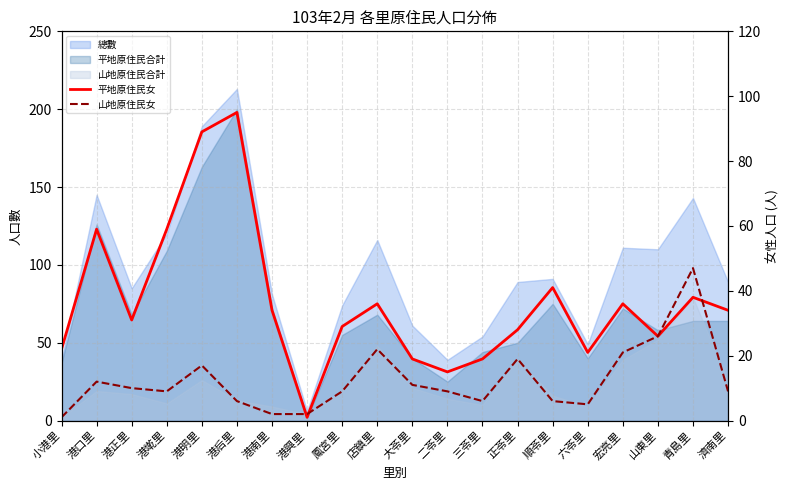

How many lines are shown in the chart?

2